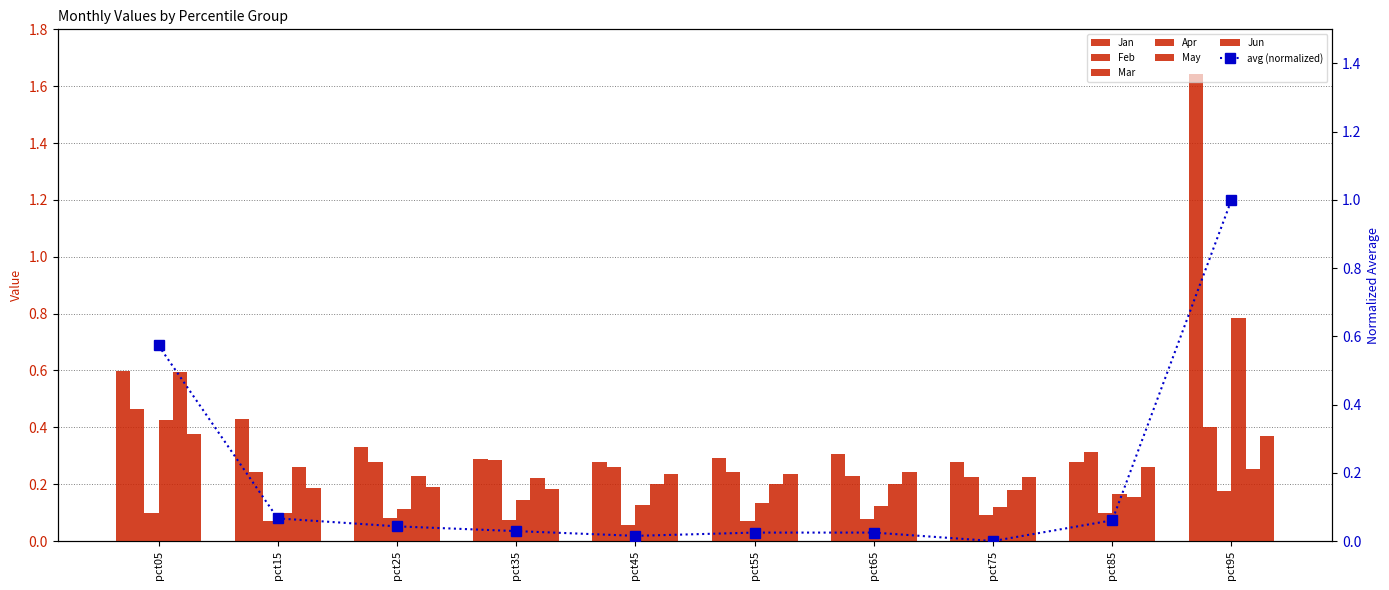

What is the difference between the highest and lowest values at pct35?

0.2